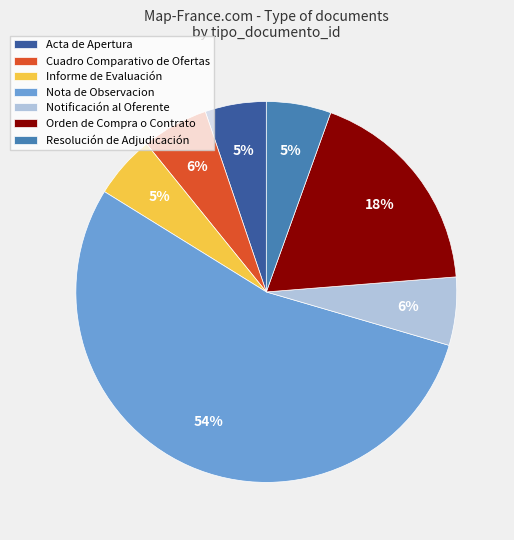

What is the largest slice in the pie chart?

Nota de Observacion